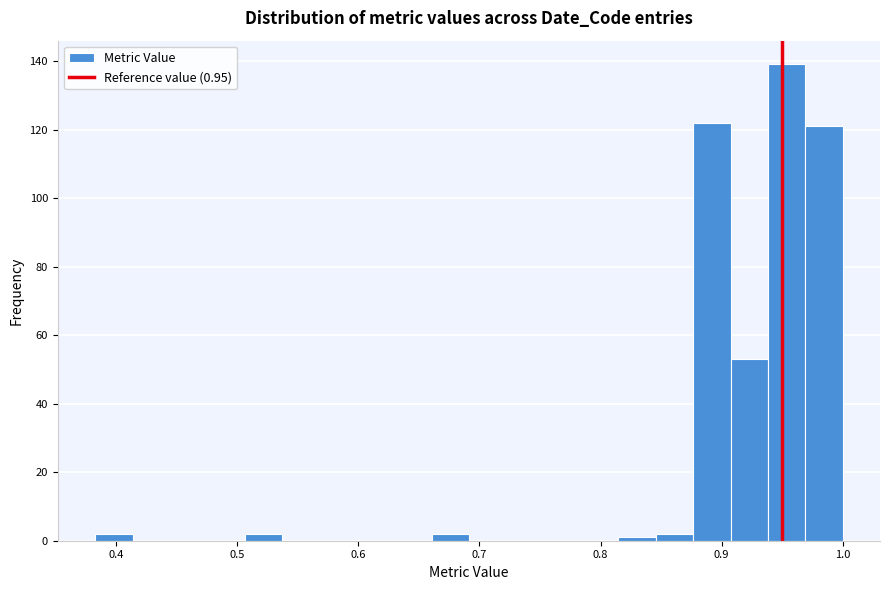

Around what value on the x-axis is the tallest bar? Give the approximate position of its centre, as read against the axis.

0.95